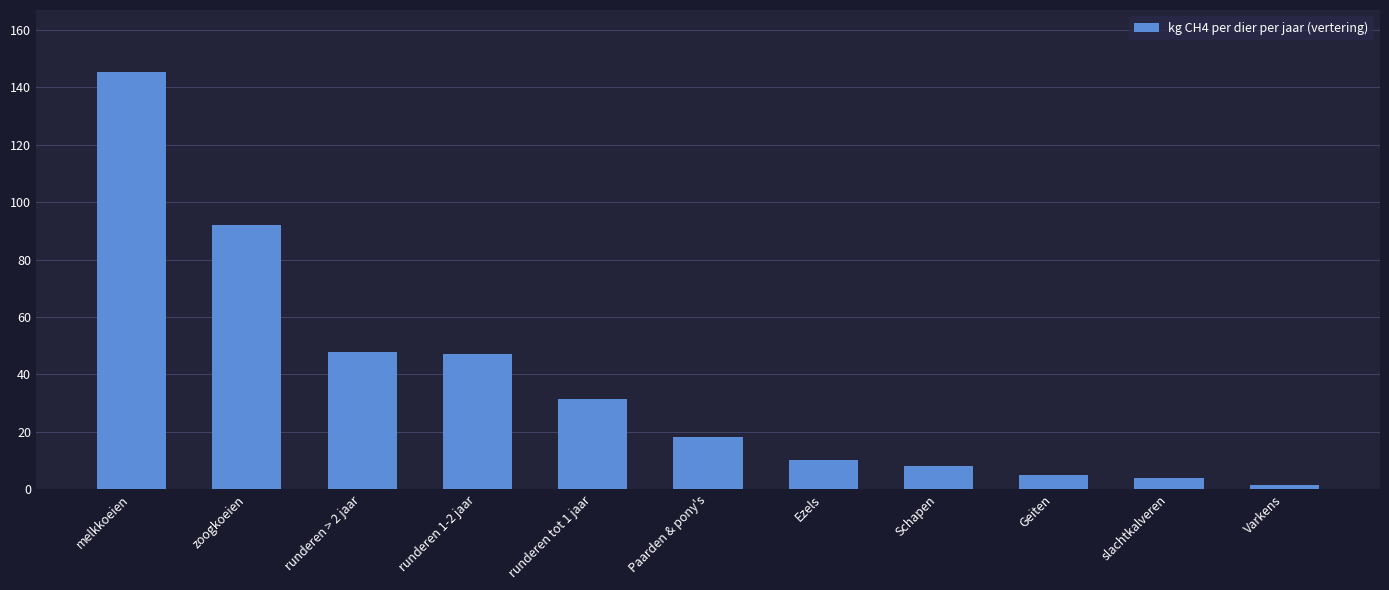

What is the label of the 8th bar from the left?

Schapen